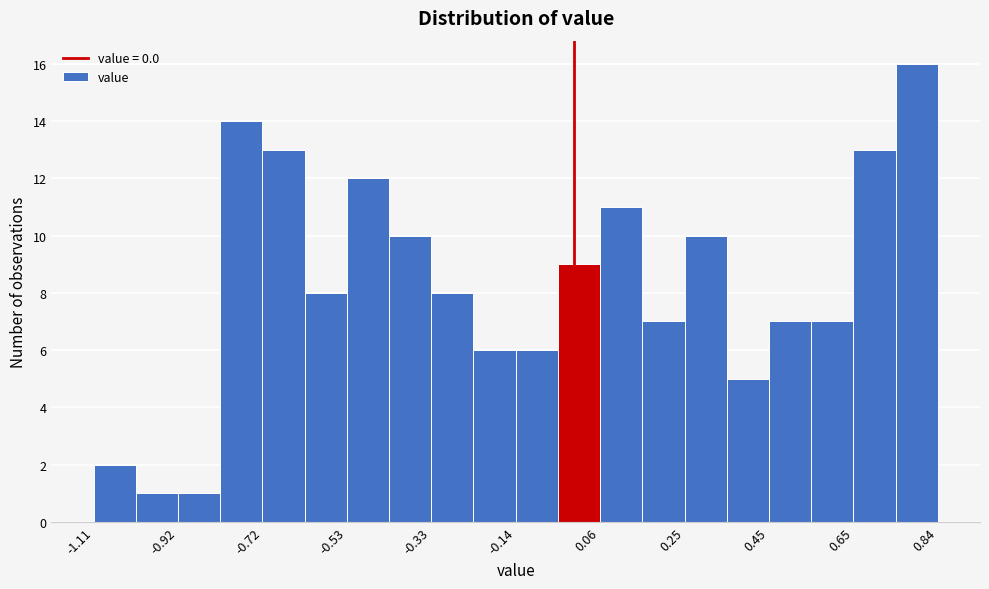

Reading left to right, transcribe this chart: for each bar, give the range it covers on the x-axis and its height. Neither the bar edges nor the heights are printed on the chart, so give them approximately, as read against the axes.

-1.10 to -1.02: 2
-1.02 to -0.92: 1
-0.92 to -0.82: 1
-0.82 to -0.72: 14
-0.72 to -0.62: 13
-0.62 to -0.52: 8
-0.52 to -0.42: 12
-0.42 to -0.32: 10
-0.32 to -0.24: 8
-0.24 to -0.14: 6
-0.14 to -0.04: 6
-0.04 to 0.06: 9
0.06 to 0.16: 11
0.16 to 0.26: 7
0.26 to 0.36: 10
0.36 to 0.46: 5
0.46 to 0.54: 7
0.54 to 0.64: 7
0.64 to 0.74: 13
0.74 to 0.84: 16